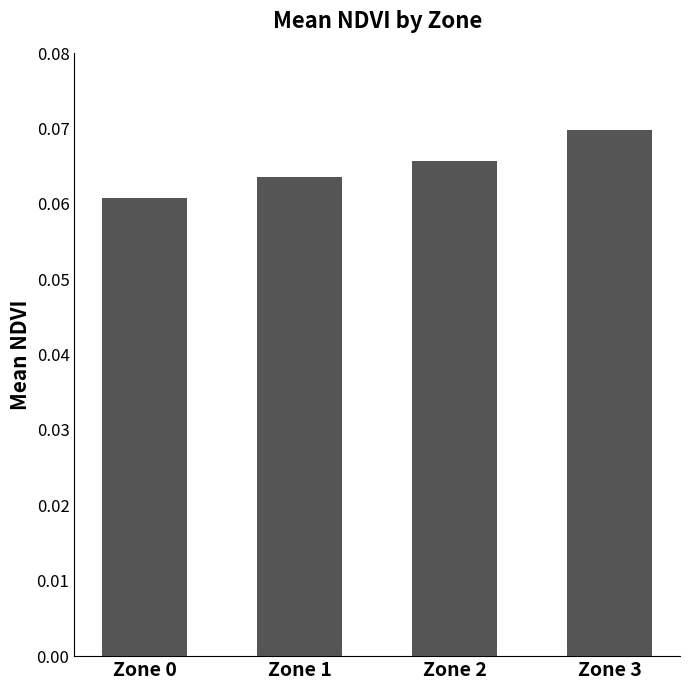

Is it true that the value at Zone 2 is 0.0?

False